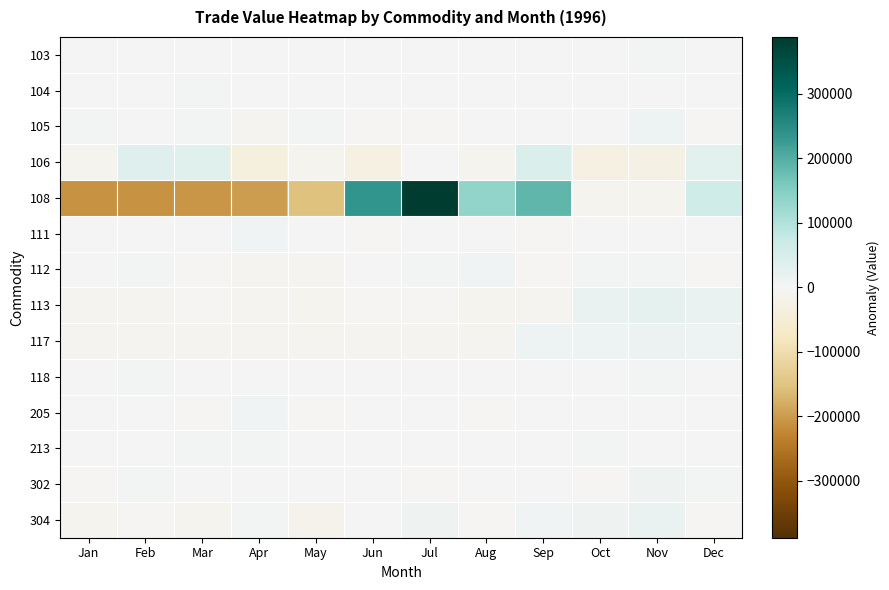

Which series has the largest range (max minus min)?

108